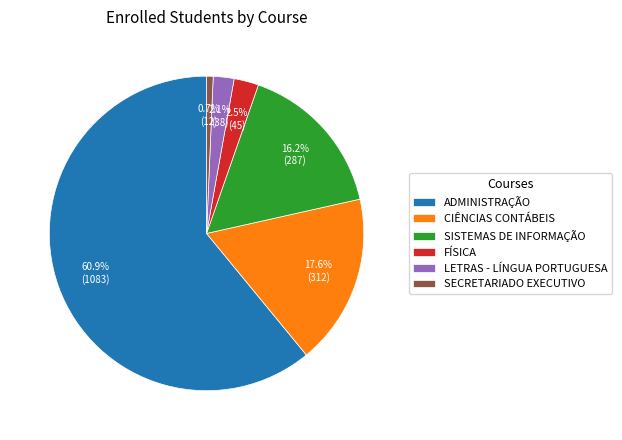

Which category accounts for the majority?

ADMINISTRAÇÃO